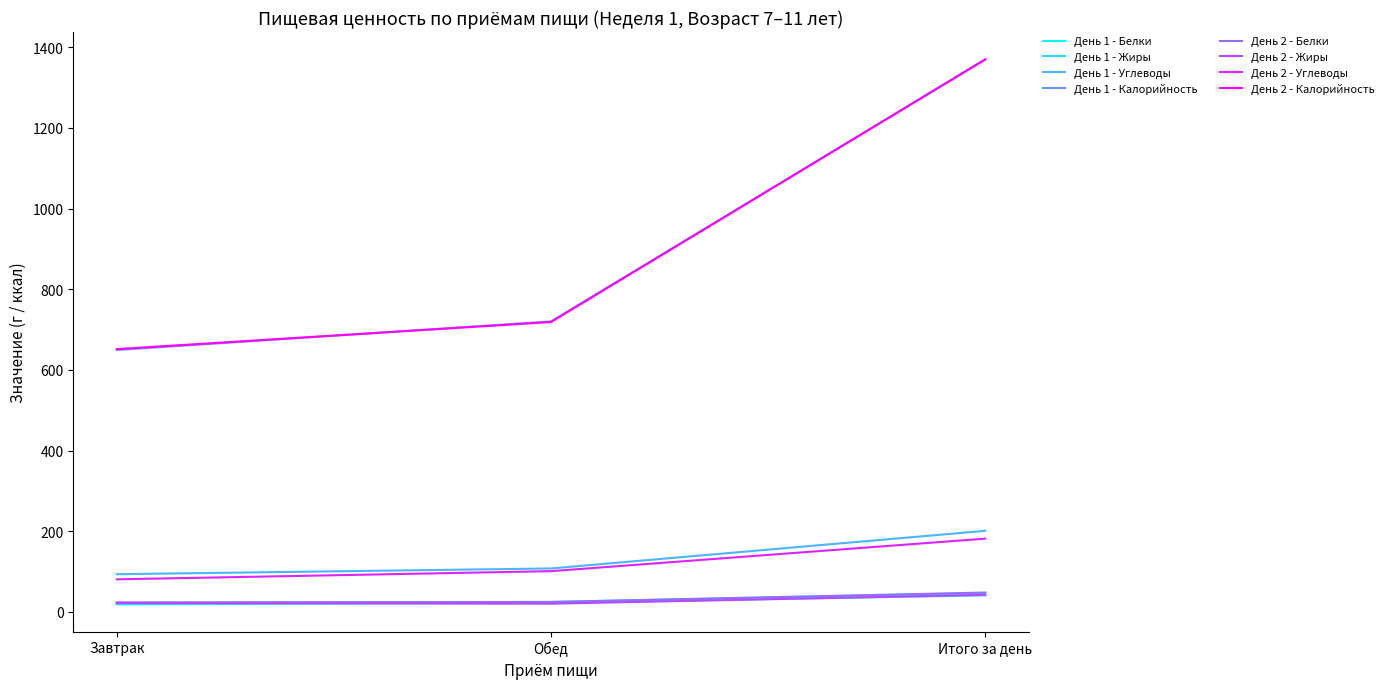

What is the total value across all series at Итого за день?

3300.0